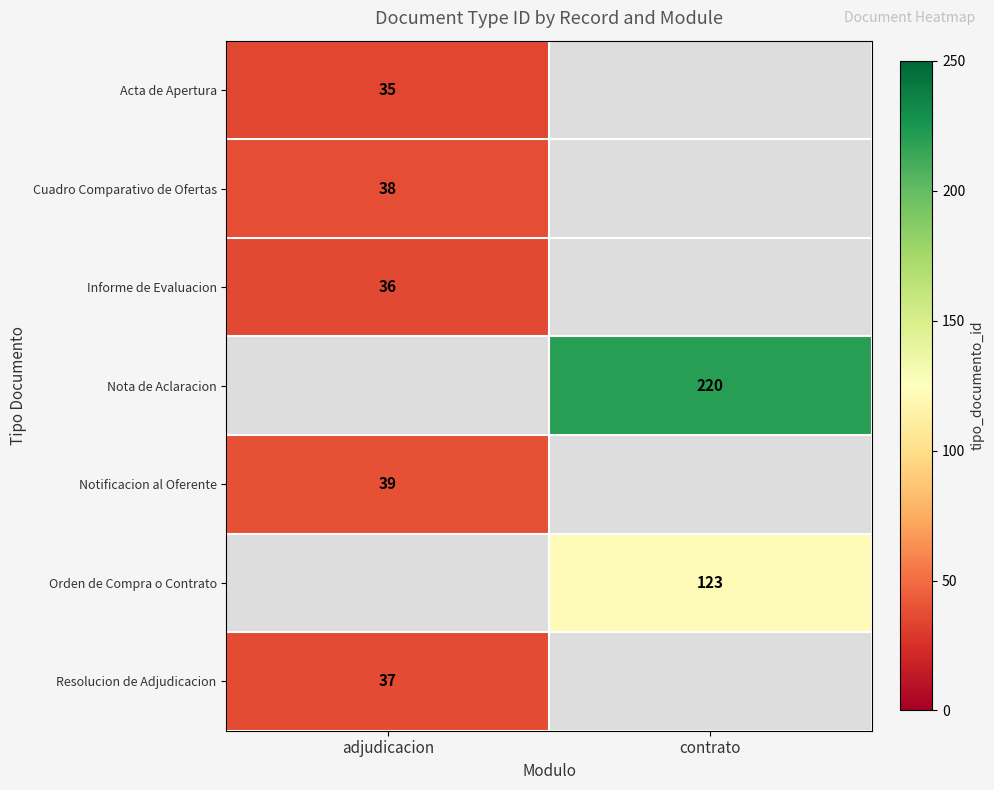

How many series are shown in this chart?

7